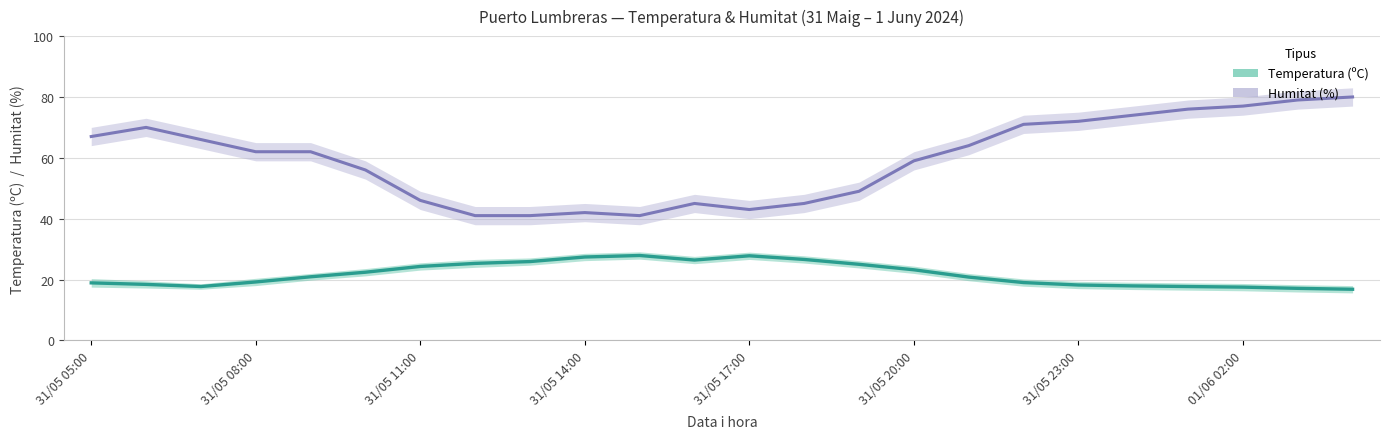

At which category does Humitat (%) reach its first local valley?

10